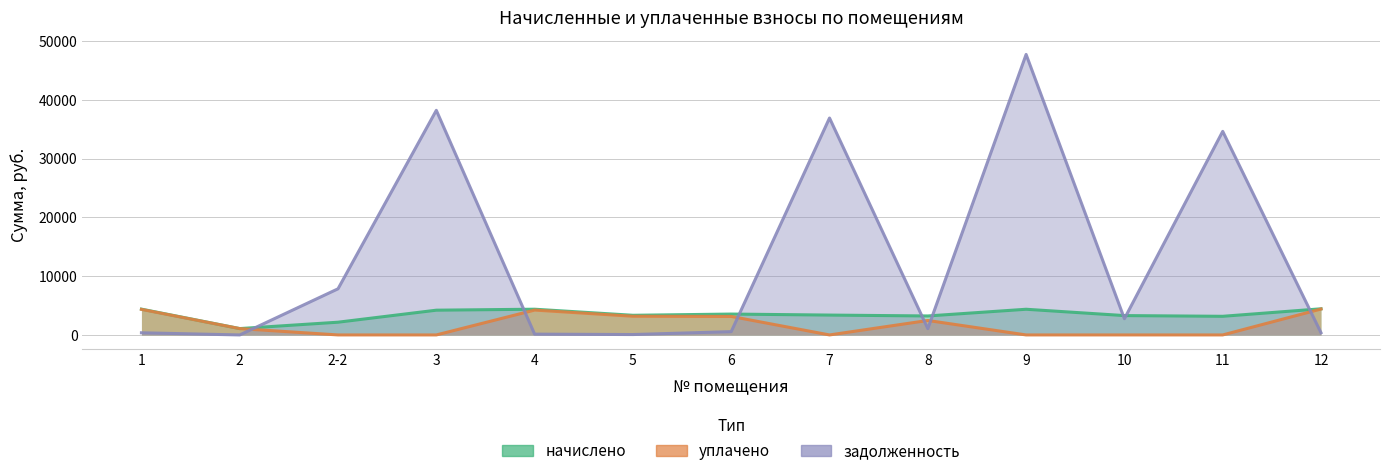

Which category has the lowest value across all series?

2-2